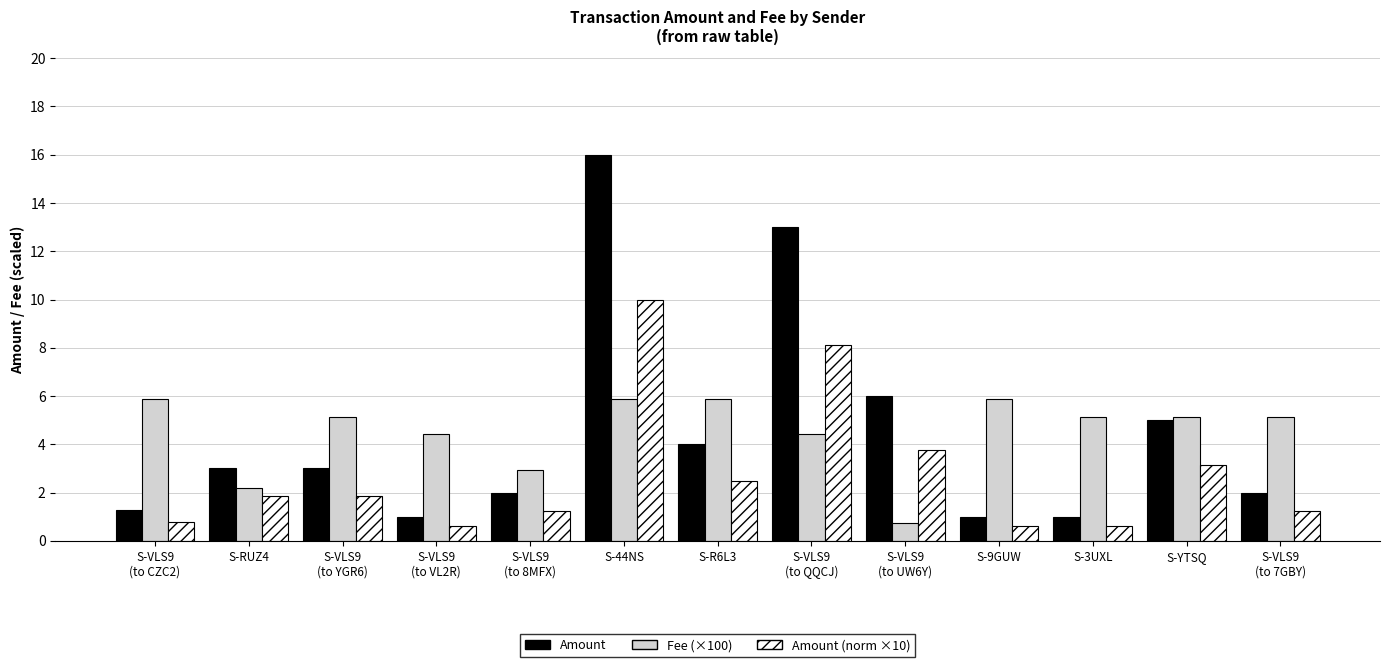

What is the total value across all series at S-YTSQ?

13.3